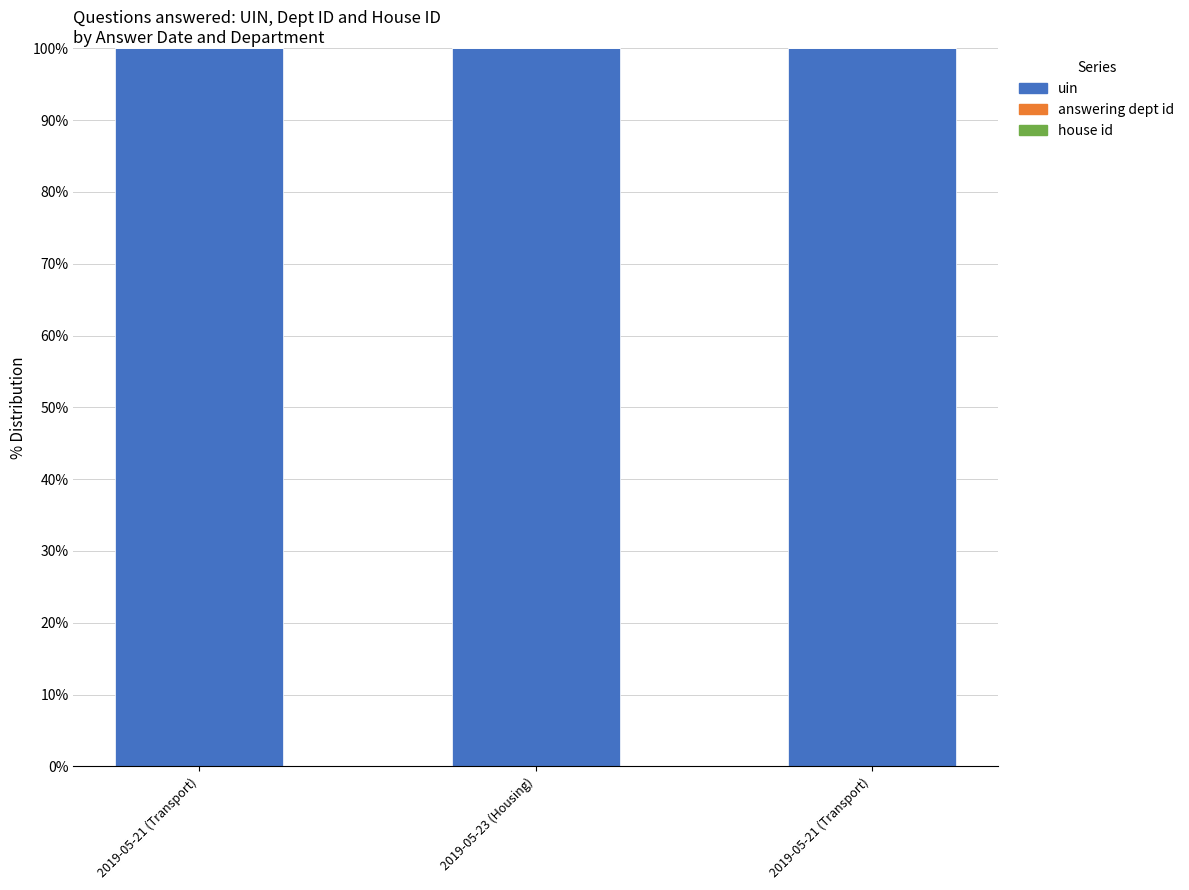

Does the chart contain stacked bars?

Yes